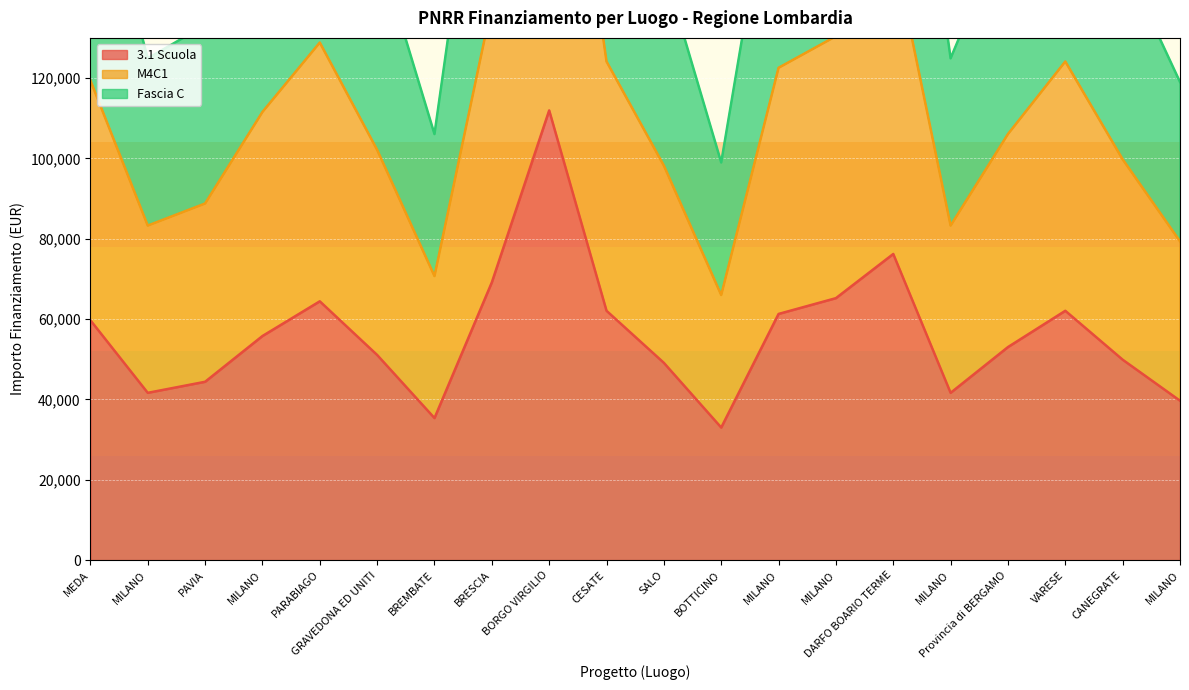

What is the sum of the 3.1 Scuola values at MILANO and PAVIA?

86024.0